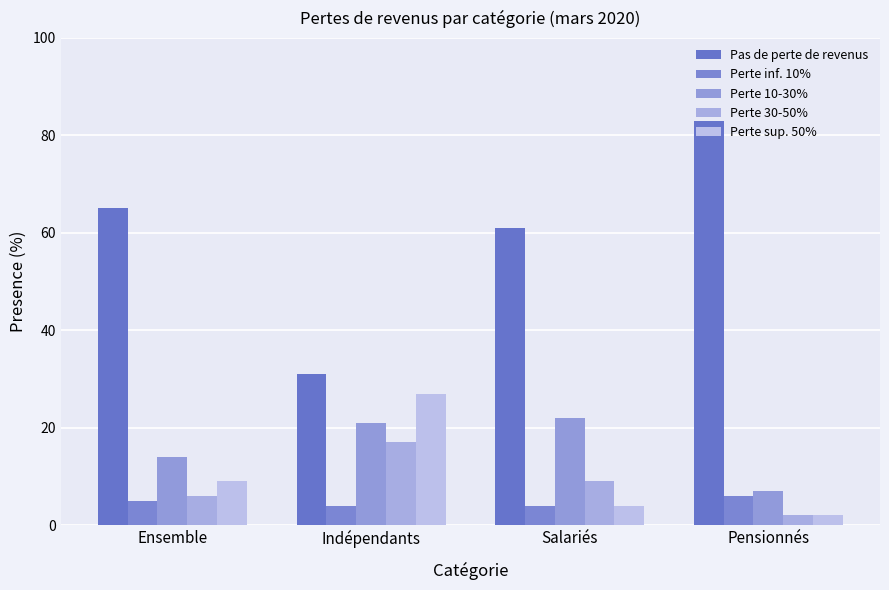

Which has a higher value, Salariés or Pensionnés?

Pensionnés